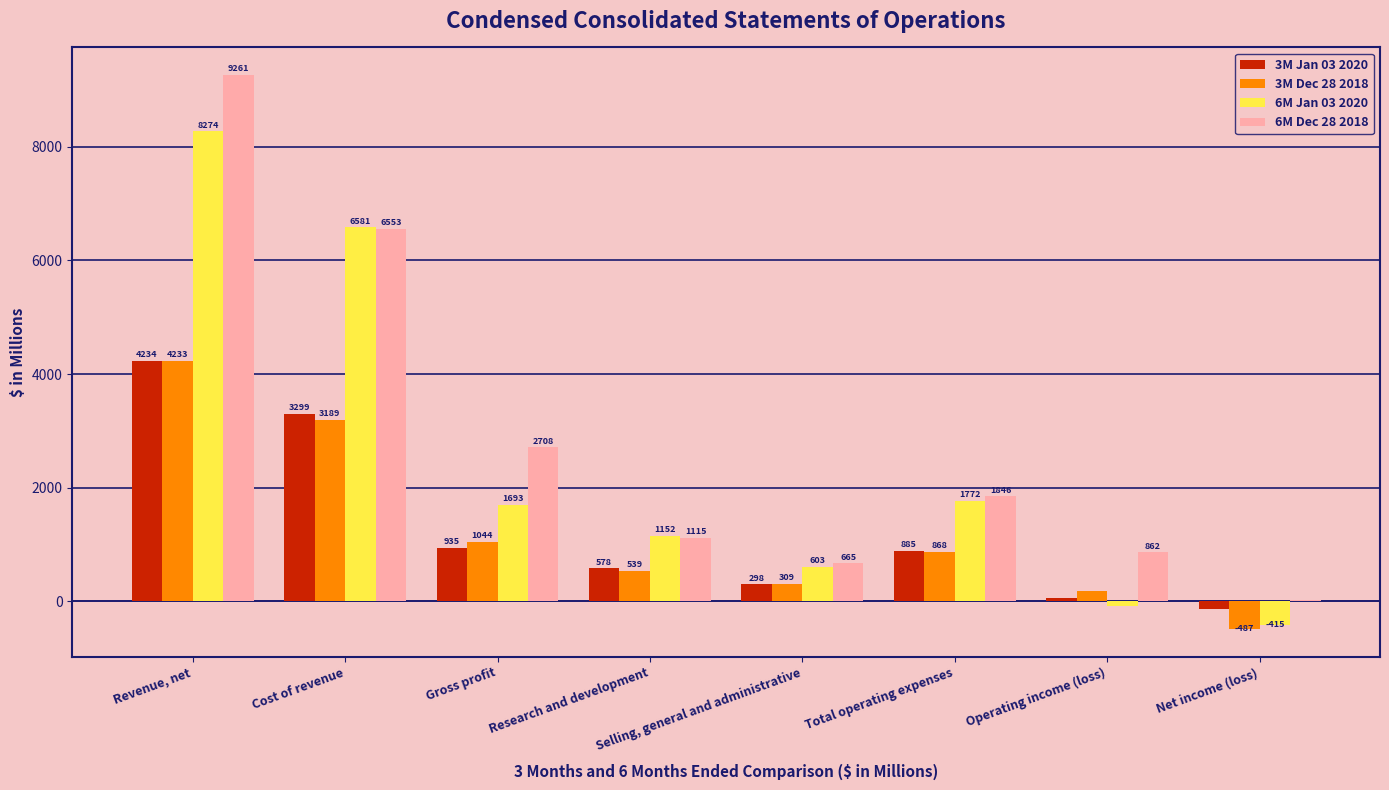

Reading right to left, what are all the values shown in this chart?

3M Jan 03 2020: -139	50	885	298	578	935	3299	4234
3M Dec 28 2018: -487	176	868	309	539	1044	3189	4233
6M Jan 03 2020: -415	-79	1772	603	1152	1693	6581	8274
6M Dec 28 2018: 24	862	1846	665	1115	2708	6553	9261